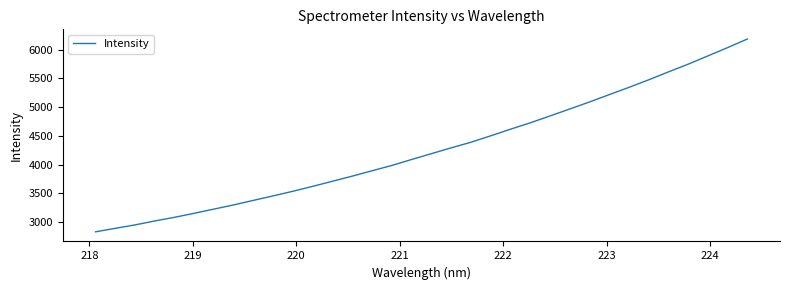

What is the difference between the maximum and minimum values?

3354.8